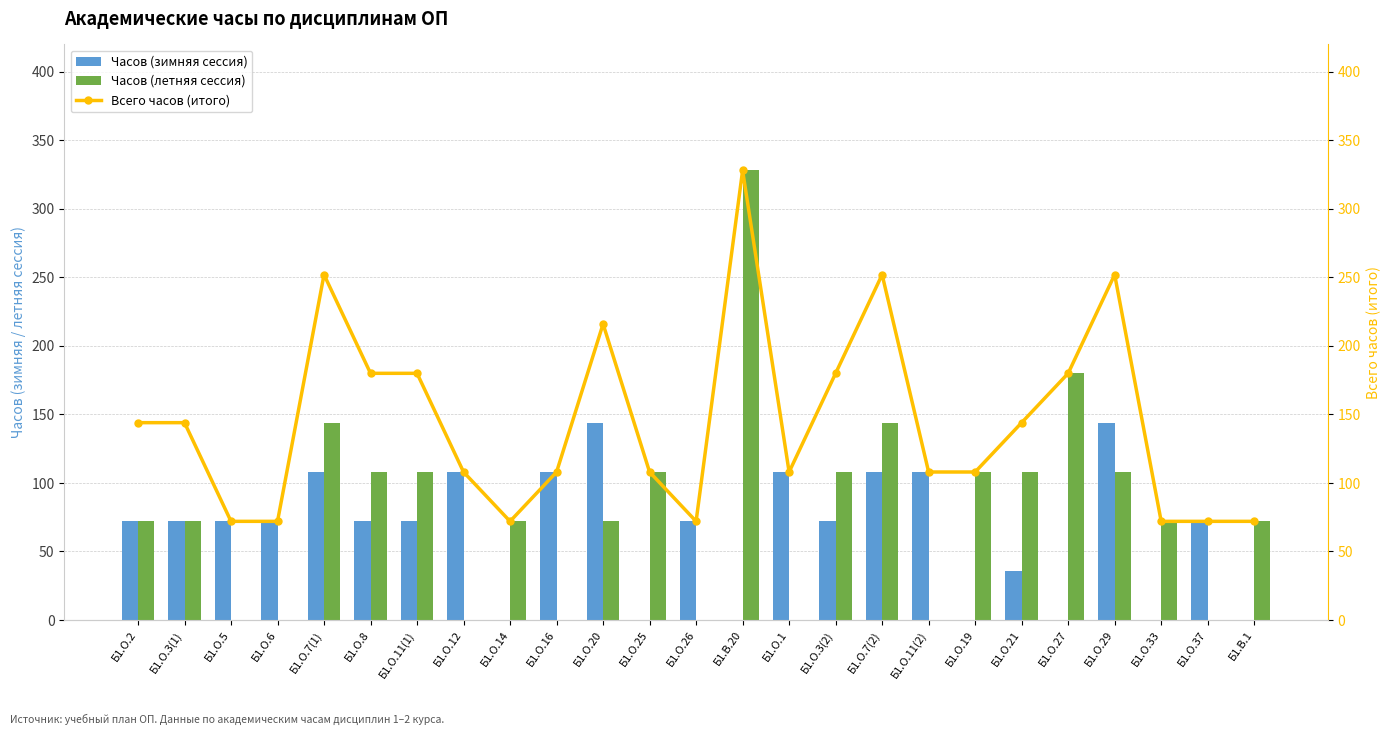

How many Всего часов (итого) values are between 72 and 180?

20